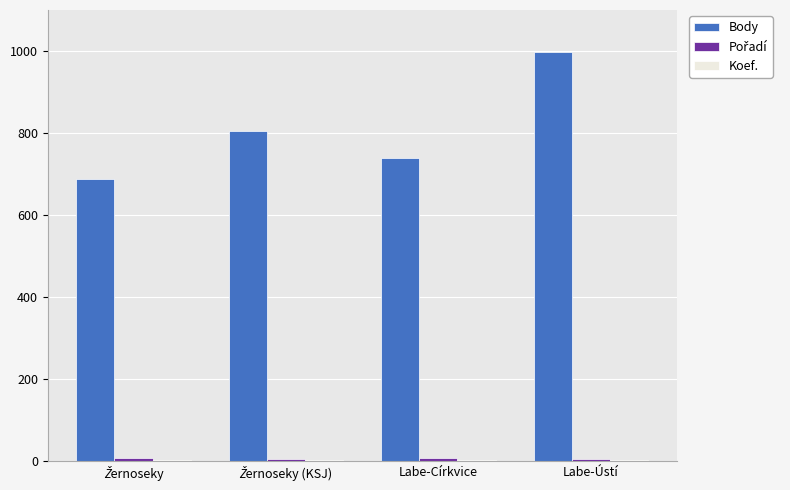

Which series has the largest range (max minus min)?

Body